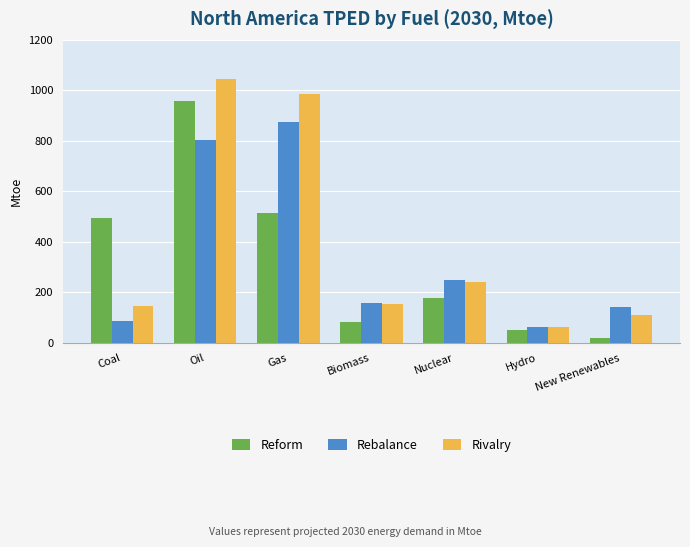

Where is Rebalance nearest to the value 470?

Nuclear